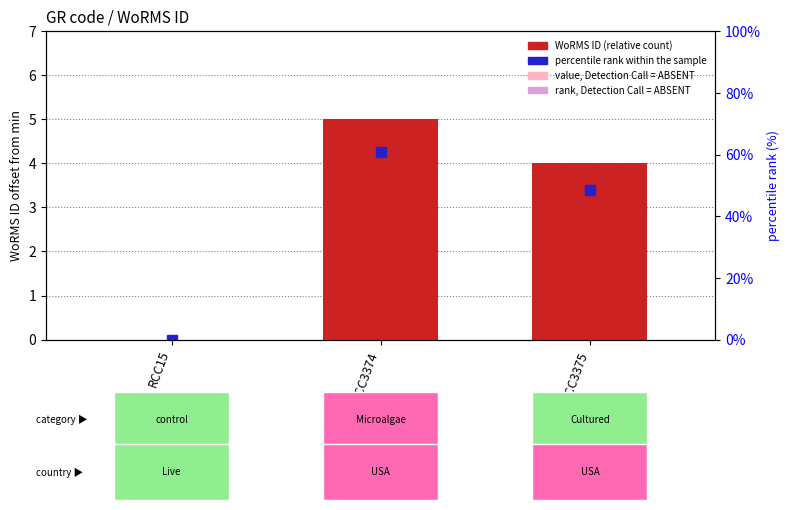

True or false: WoRMS ID (relative) has a value of 2.0 at RCC15.

False